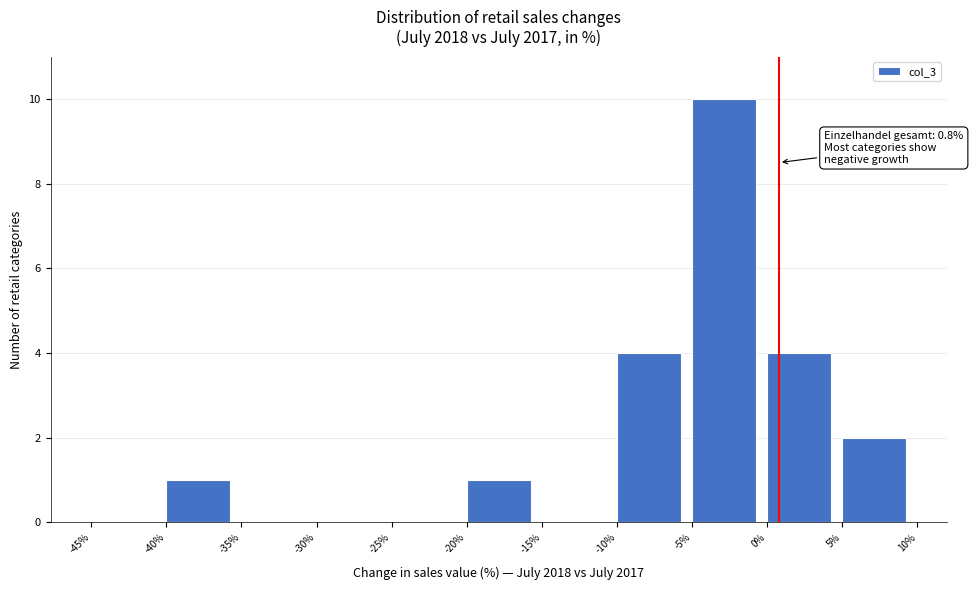

Over which range of the x-axis is the bar tallest?

-5% to 0%